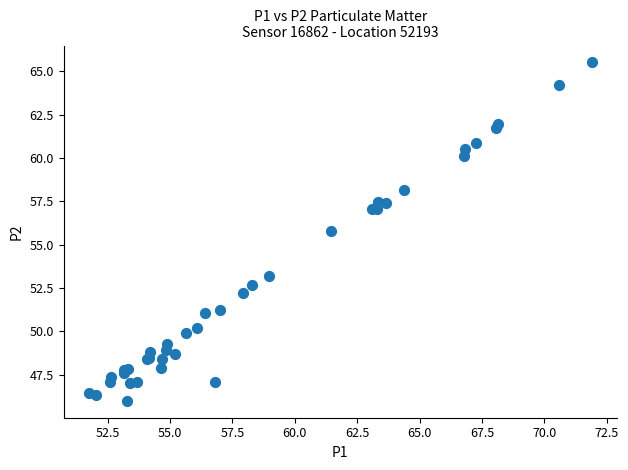

What Y value in the scatter plot is closest to 55?

55.8